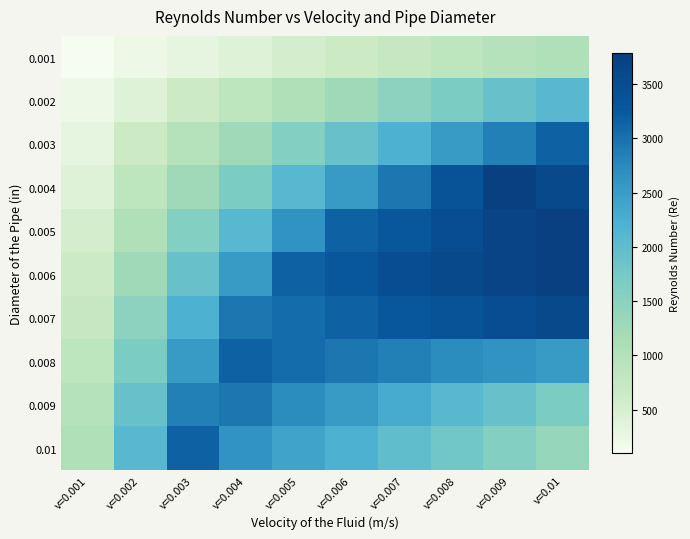

Reading right to left, what are all the values shown in this chart?

0.001: v=0.01=1050.3	v=0.009=945.3	v=0.008=840.2	v=0.007=735.2	v=0.006=630.2	v=0.005=525.2	v=0.004=420.1	v=0.003=315.1	v=0.002=210.1	v=0.001=105.0
0.002: v=0.01=2100.6	v=0.009=1890.6	v=0.008=1680.5	v=0.007=1470.4	v=0.006=1260.4	v=0.005=1050.3	v=0.004=840.2	v=0.003=630.2	v=0.002=420.1	v=0.001=210.1
0.003: v=0.01=3150.9	v=0.009=2835.8	v=0.008=2520.7	v=0.007=2205.7	v=0.006=1890.6	v=0.005=1575.5	v=0.004=1260.4	v=0.003=945.3	v=0.002=630.2	v=0.001=315.1
0.004: v=0.01=3571.1	v=0.009=3781.1	v=0.008=3361.0	v=0.007=2940.9	v=0.006=2520.7	v=0.005=2100.6	v=0.004=1680.5	v=0.003=1260.4	v=0.002=840.2	v=0.001=420.1
0.005: v=0.01=3781.1	v=0.009=3676.1	v=0.008=3466.0	v=0.007=3256.0	v=0.006=3150.9	v=0.005=2625.8	v=0.004=2100.6	v=0.003=1575.5	v=0.002=1050.3	v=0.001=525.2
0.006: v=0.01=3781.1	v=0.009=3676.1	v=0.008=3571.1	v=0.007=3466.0	v=0.006=3256.0	v=0.005=3150.9	v=0.004=2520.7	v=0.003=1890.6	v=0.002=1260.4	v=0.001=630.2
0.007: v=0.01=3571.1	v=0.009=3466.0	v=0.008=3361.0	v=0.007=3256.0	v=0.006=3150.9	v=0.005=3045.9	v=0.004=2940.9	v=0.003=2205.7	v=0.002=1470.4	v=0.001=735.2
0.008: v=0.01=2520.7	v=0.009=2625.8	v=0.008=2730.8	v=0.007=2835.8	v=0.006=2940.9	v=0.005=3045.9	v=0.004=3150.9	v=0.003=2520.7	v=0.002=1680.5	v=0.001=840.2
0.009: v=0.01=1680.5	v=0.009=1890.6	v=0.008=2100.6	v=0.007=2310.7	v=0.006=2520.7	v=0.005=2730.8	v=0.004=2940.9	v=0.003=2835.8	v=0.002=1890.6	v=0.001=945.3
0.01: v=0.01=1365.4	v=0.009=1575.5	v=0.008=1785.5	v=0.007=1995.6	v=0.006=2205.7	v=0.005=2415.7	v=0.004=2625.8	v=0.003=3150.9	v=0.002=2100.6	v=0.001=1050.3